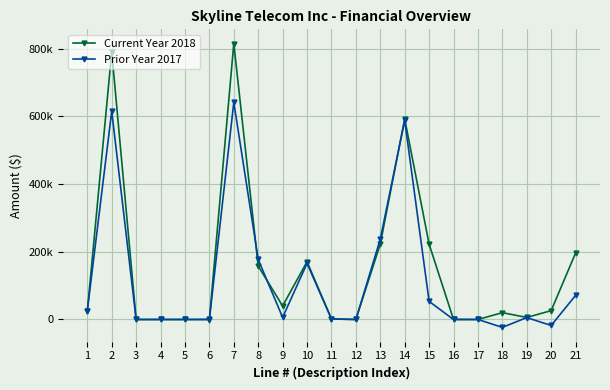

Between which two adjacent categories do Prior Year 2017 and Current Year 2018 first intersect?

1 and 2